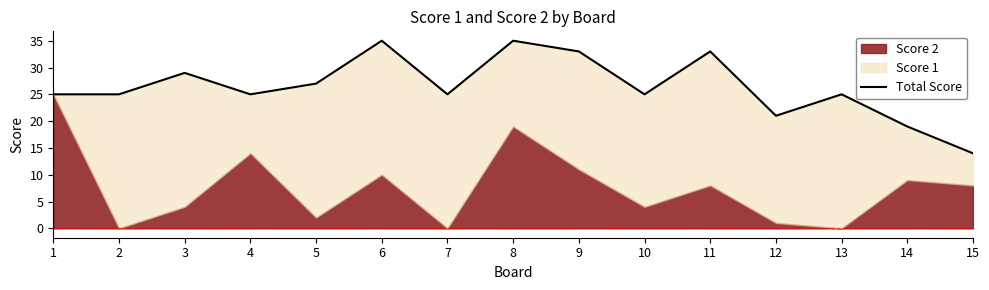

Does the chart display data point markers on the line(s)?

No